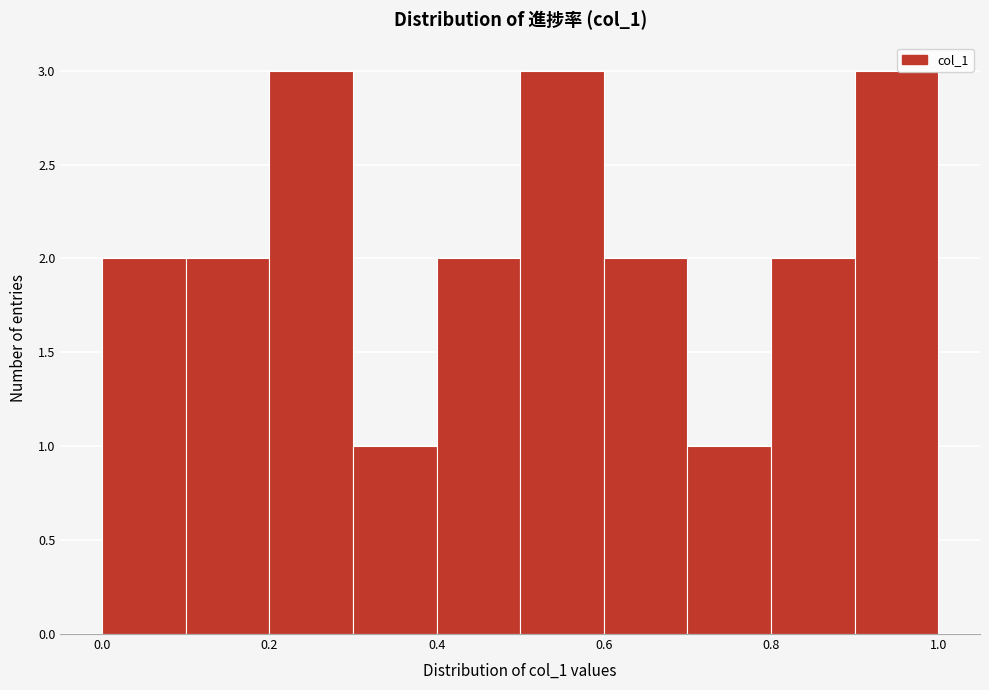

Reading left to right, transcribe this chart: for each bar, give the range it covers on the x-axis and its height. The values are not printed on the chart, so give them approximately, as read against the axis.

0.0 to 0.1: 2
0.1 to 0.2: 2
0.2 to 0.3: 3
0.3 to 0.4: 1
0.4 to 0.5: 2
0.5 to 0.6: 3
0.6 to 0.7: 2
0.7 to 0.8: 1
0.8 to 0.9: 2
0.9 to 1.0: 3